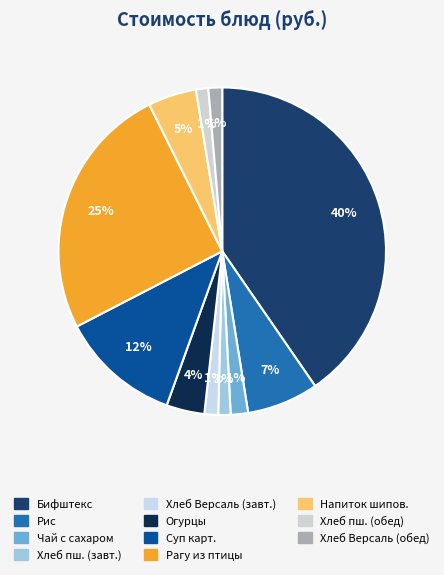

Which slice is the largest?

Бифштекс рубленный паровой